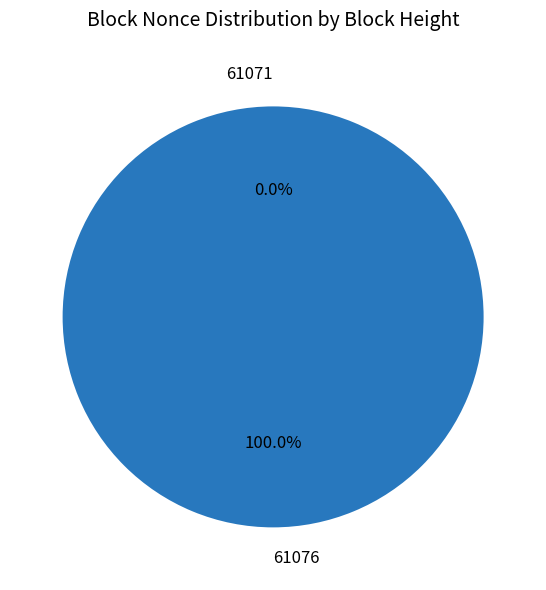

Does any single category account for the majority?

Yes